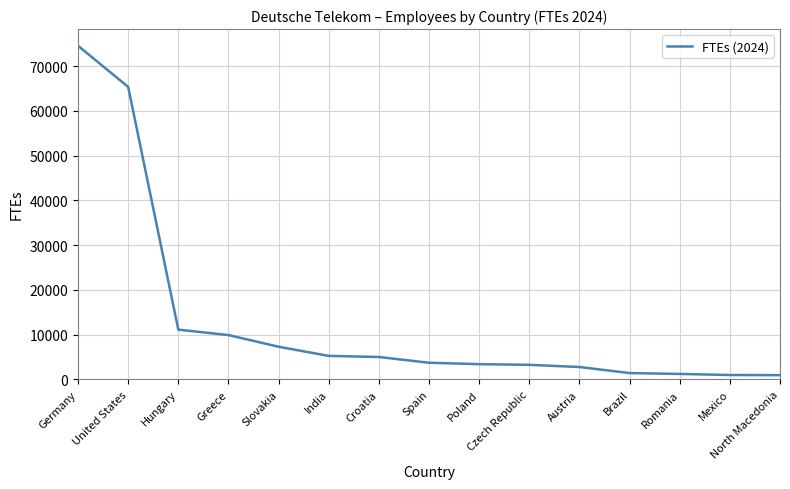

What is the difference between the values at United States and Greece?

55459